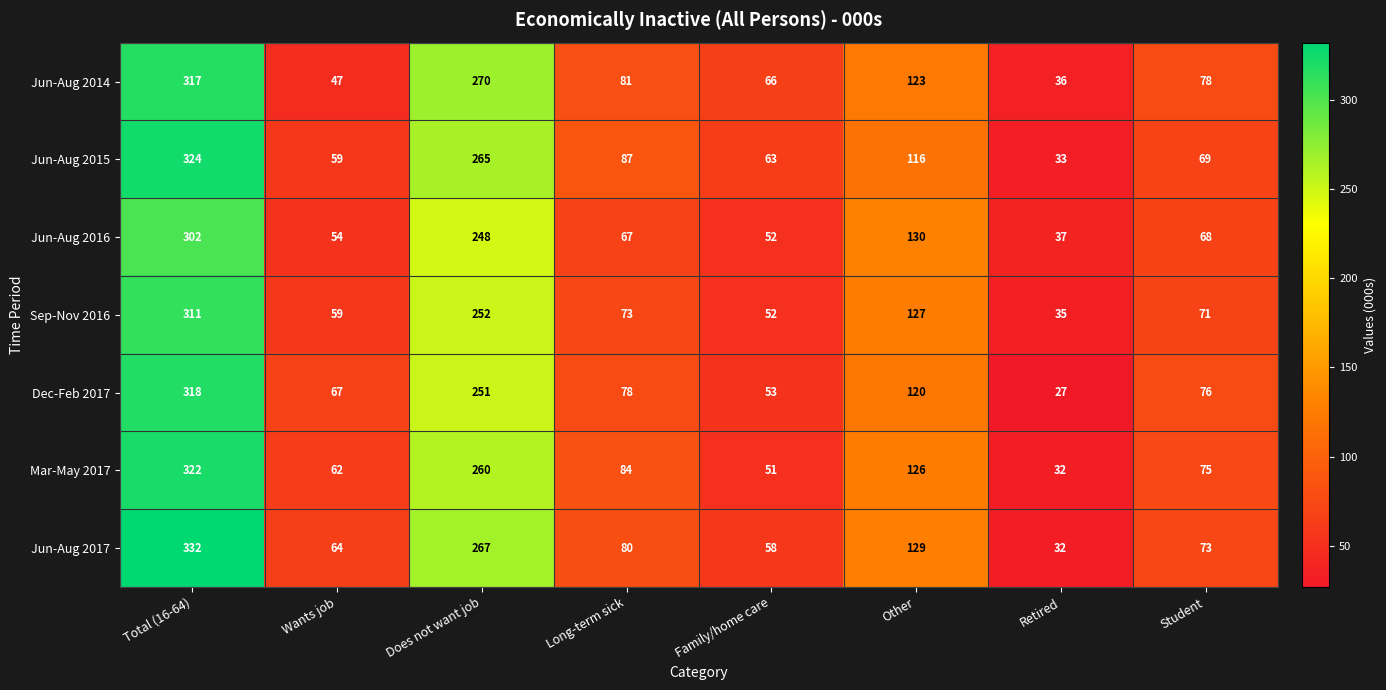

At Long-term sick, list the series in order from largest to smallest.

Jun-Aug 2015, Mar-May 2017, Jun-Aug 2014, Jun-Aug 2017, Dec-Feb 2017, Sep-Nov 2016, Jun-Aug 2016